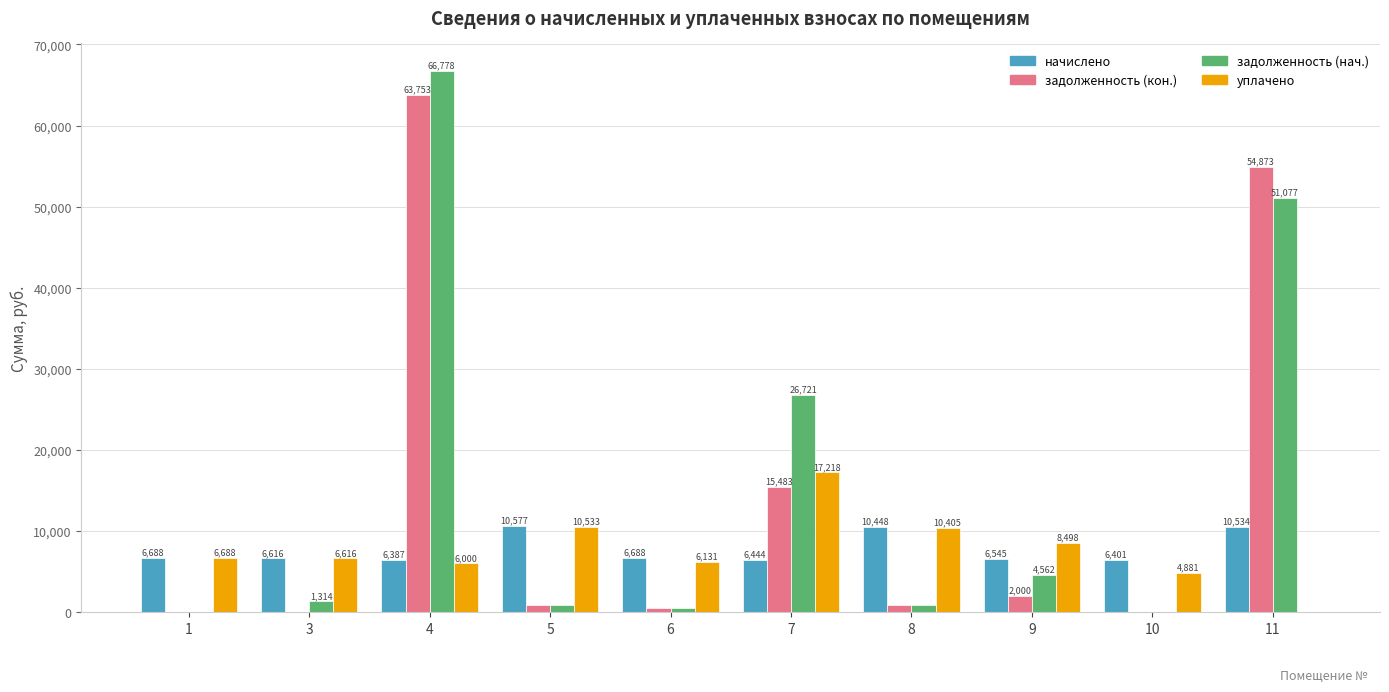

The value of уплачено at 11 is 0.0. True or false?

True